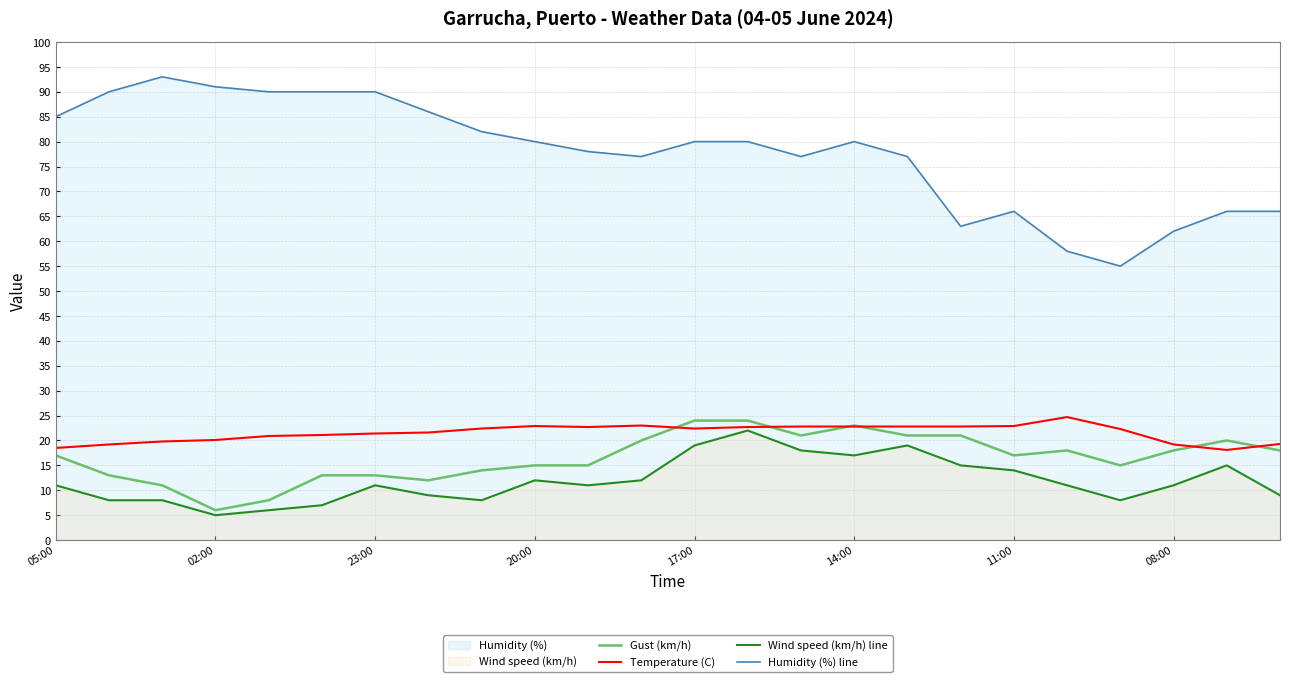

True or false: Humidity (%) line and Gust (km/h) intersect in this chart.

False